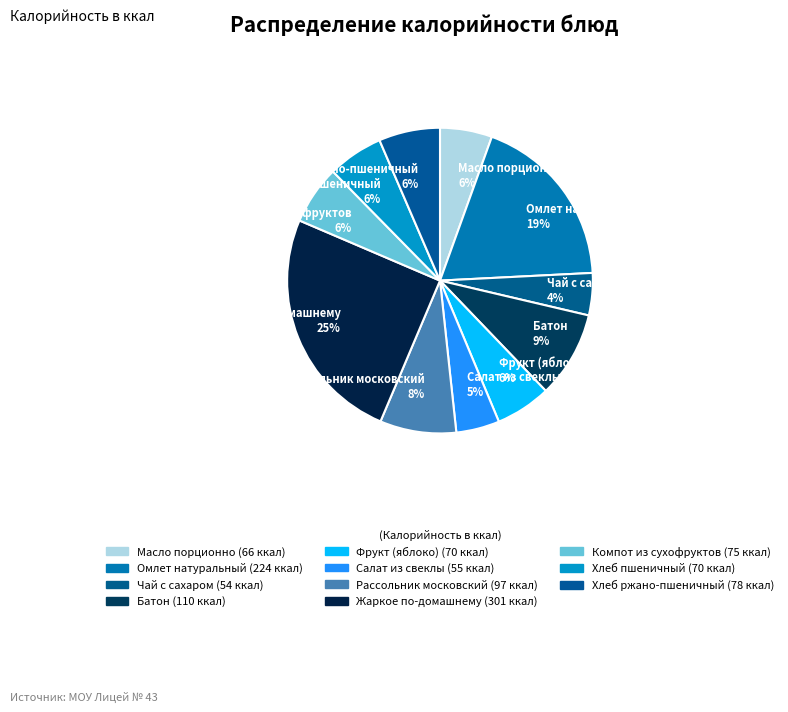

How many segments does this pie chart have?

11